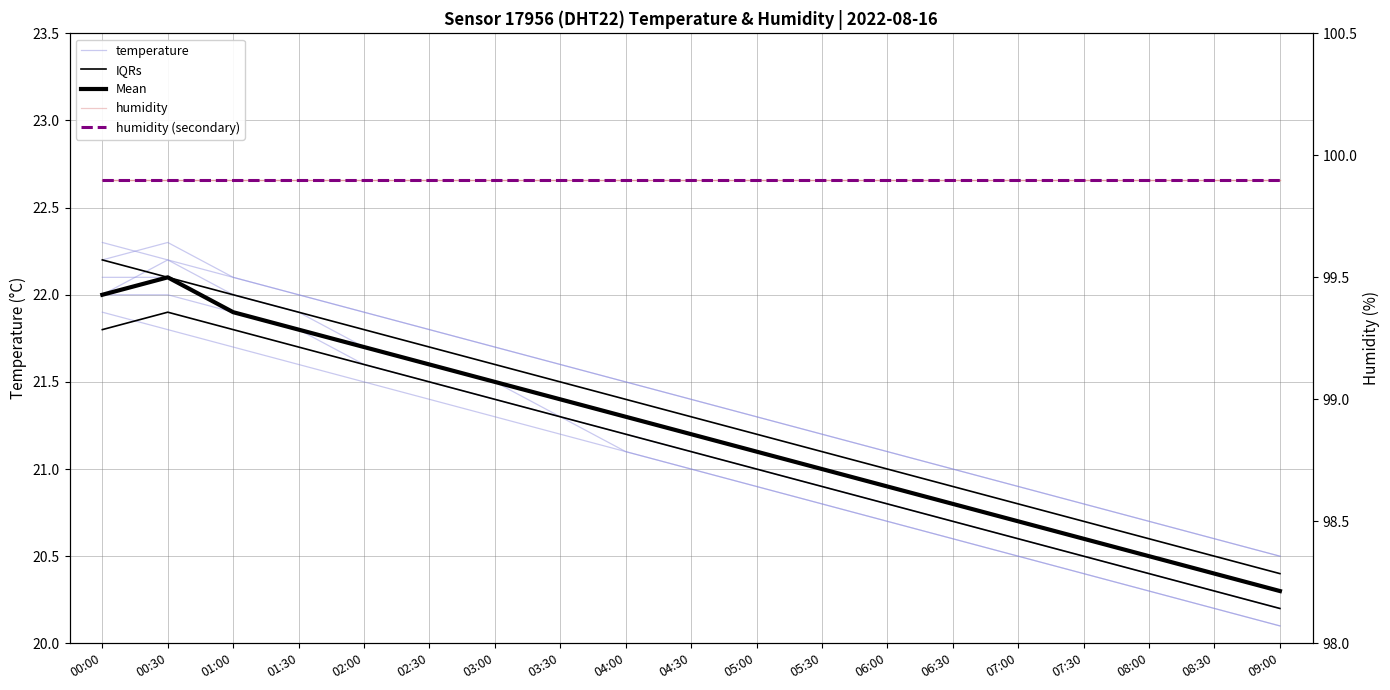

What is the average value of the humidity (secondary) series?

99.9